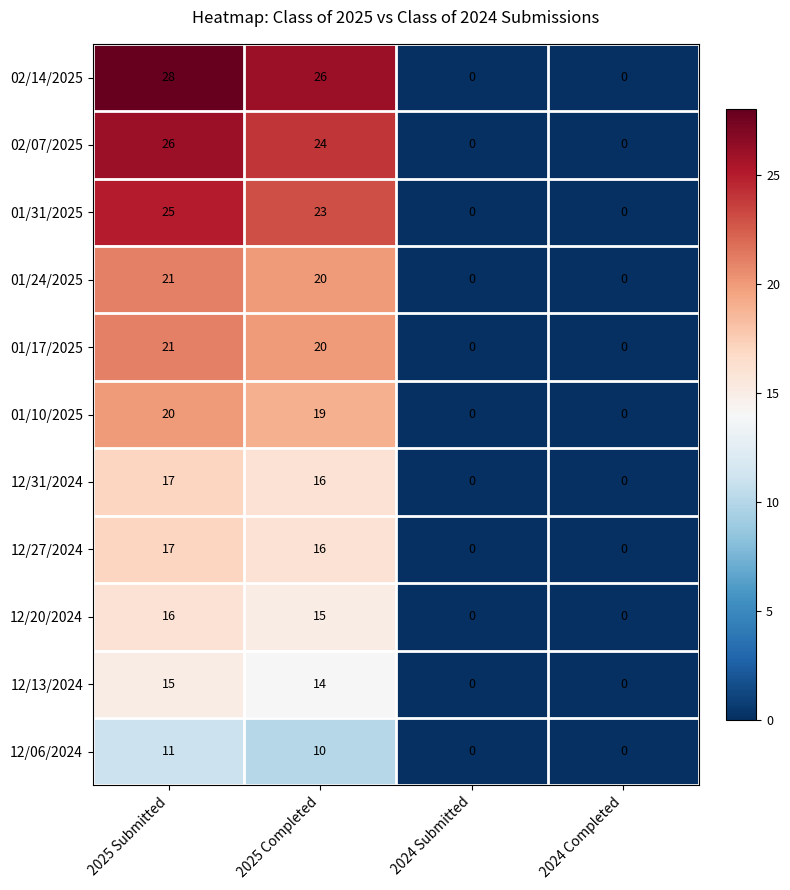

What is the difference between the highest and lowest values at 2025 Completed?

16